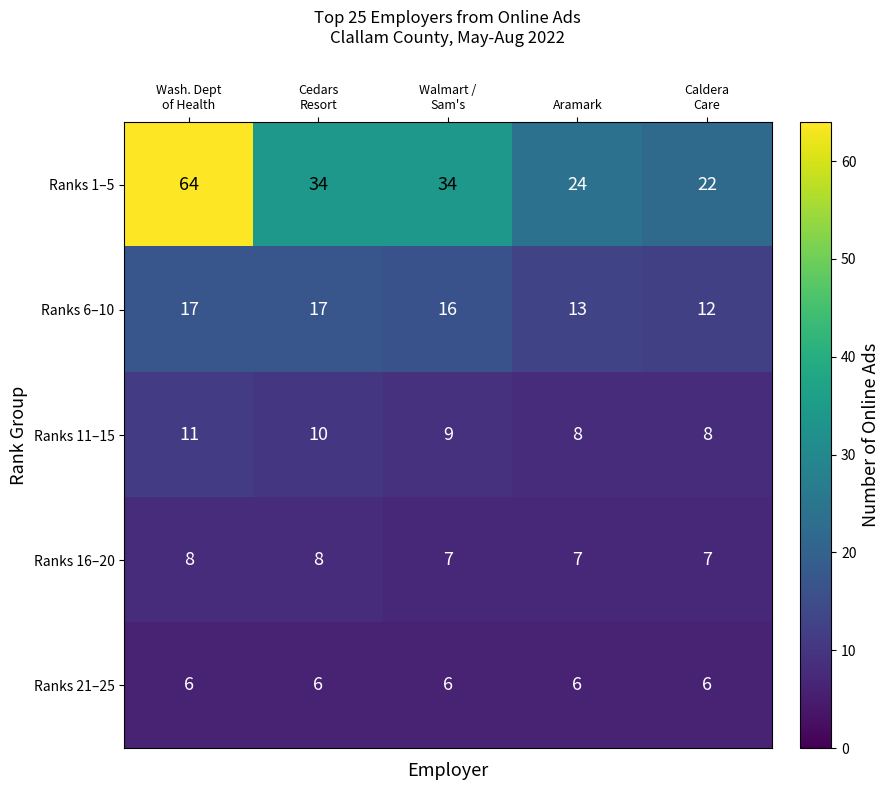

Which series has the largest range (max minus min)?

Ranks 1–5